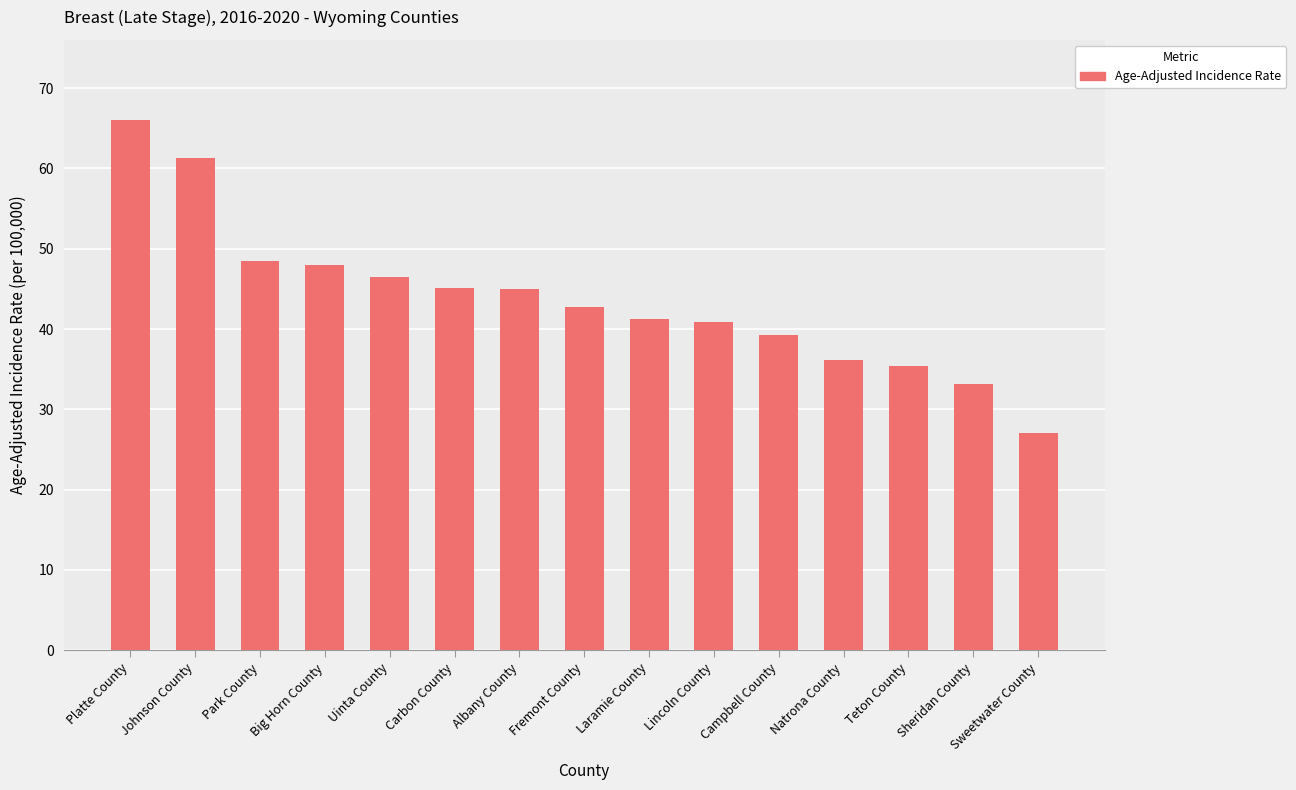

What is the label of the 11th bar from the right?

Uinta County